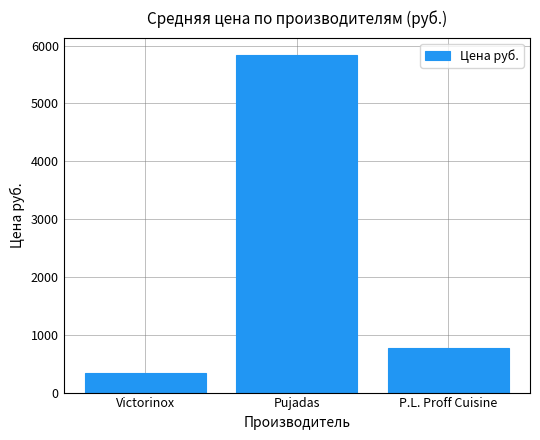

What position from the right is P.L. Proff Cuisine?

1